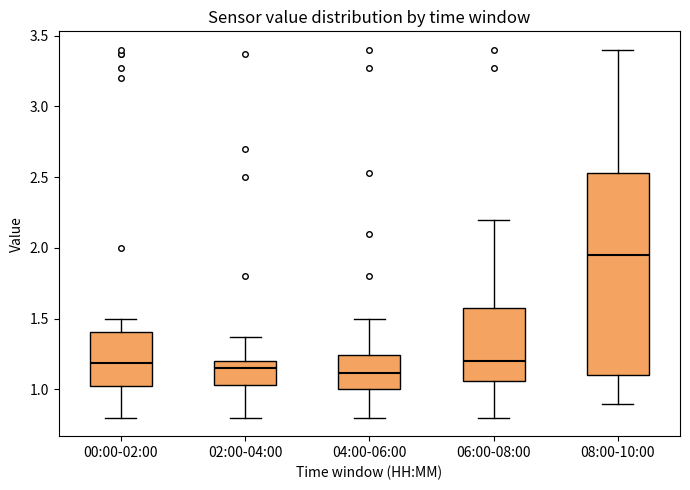

Where does the lower whisker of the box for 00:00-02:00 end on the y-axis? The values are not printed on the chart, so give them approximately, as read against the axis.

0.80